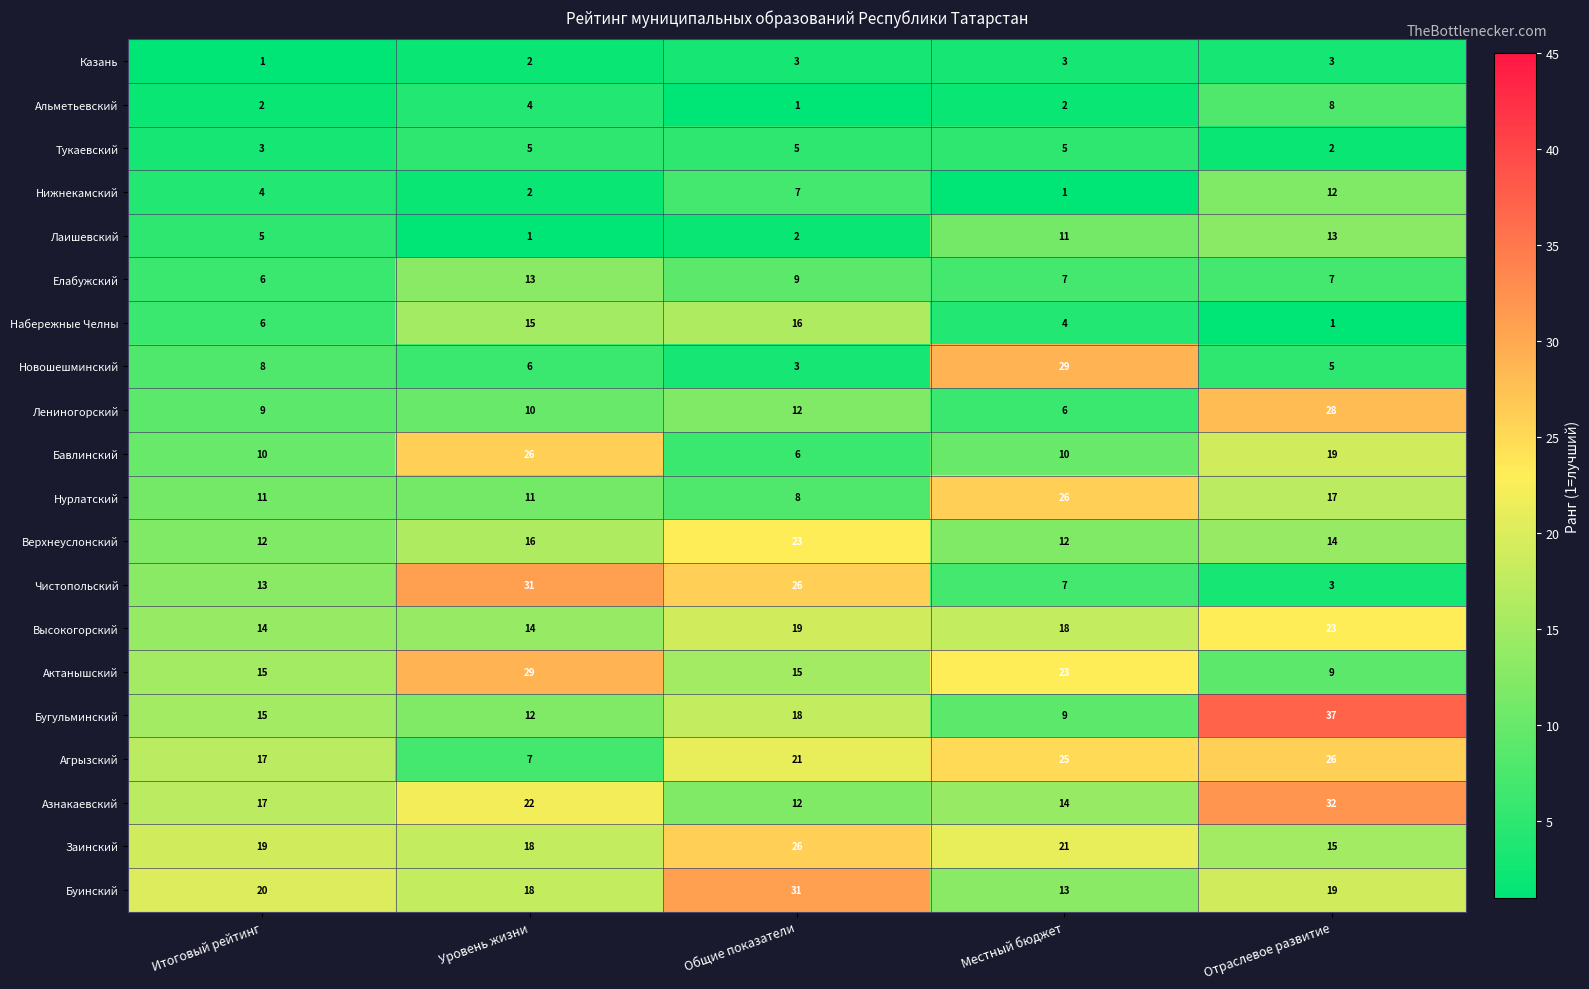

What is the maximum value for Заинский?

26